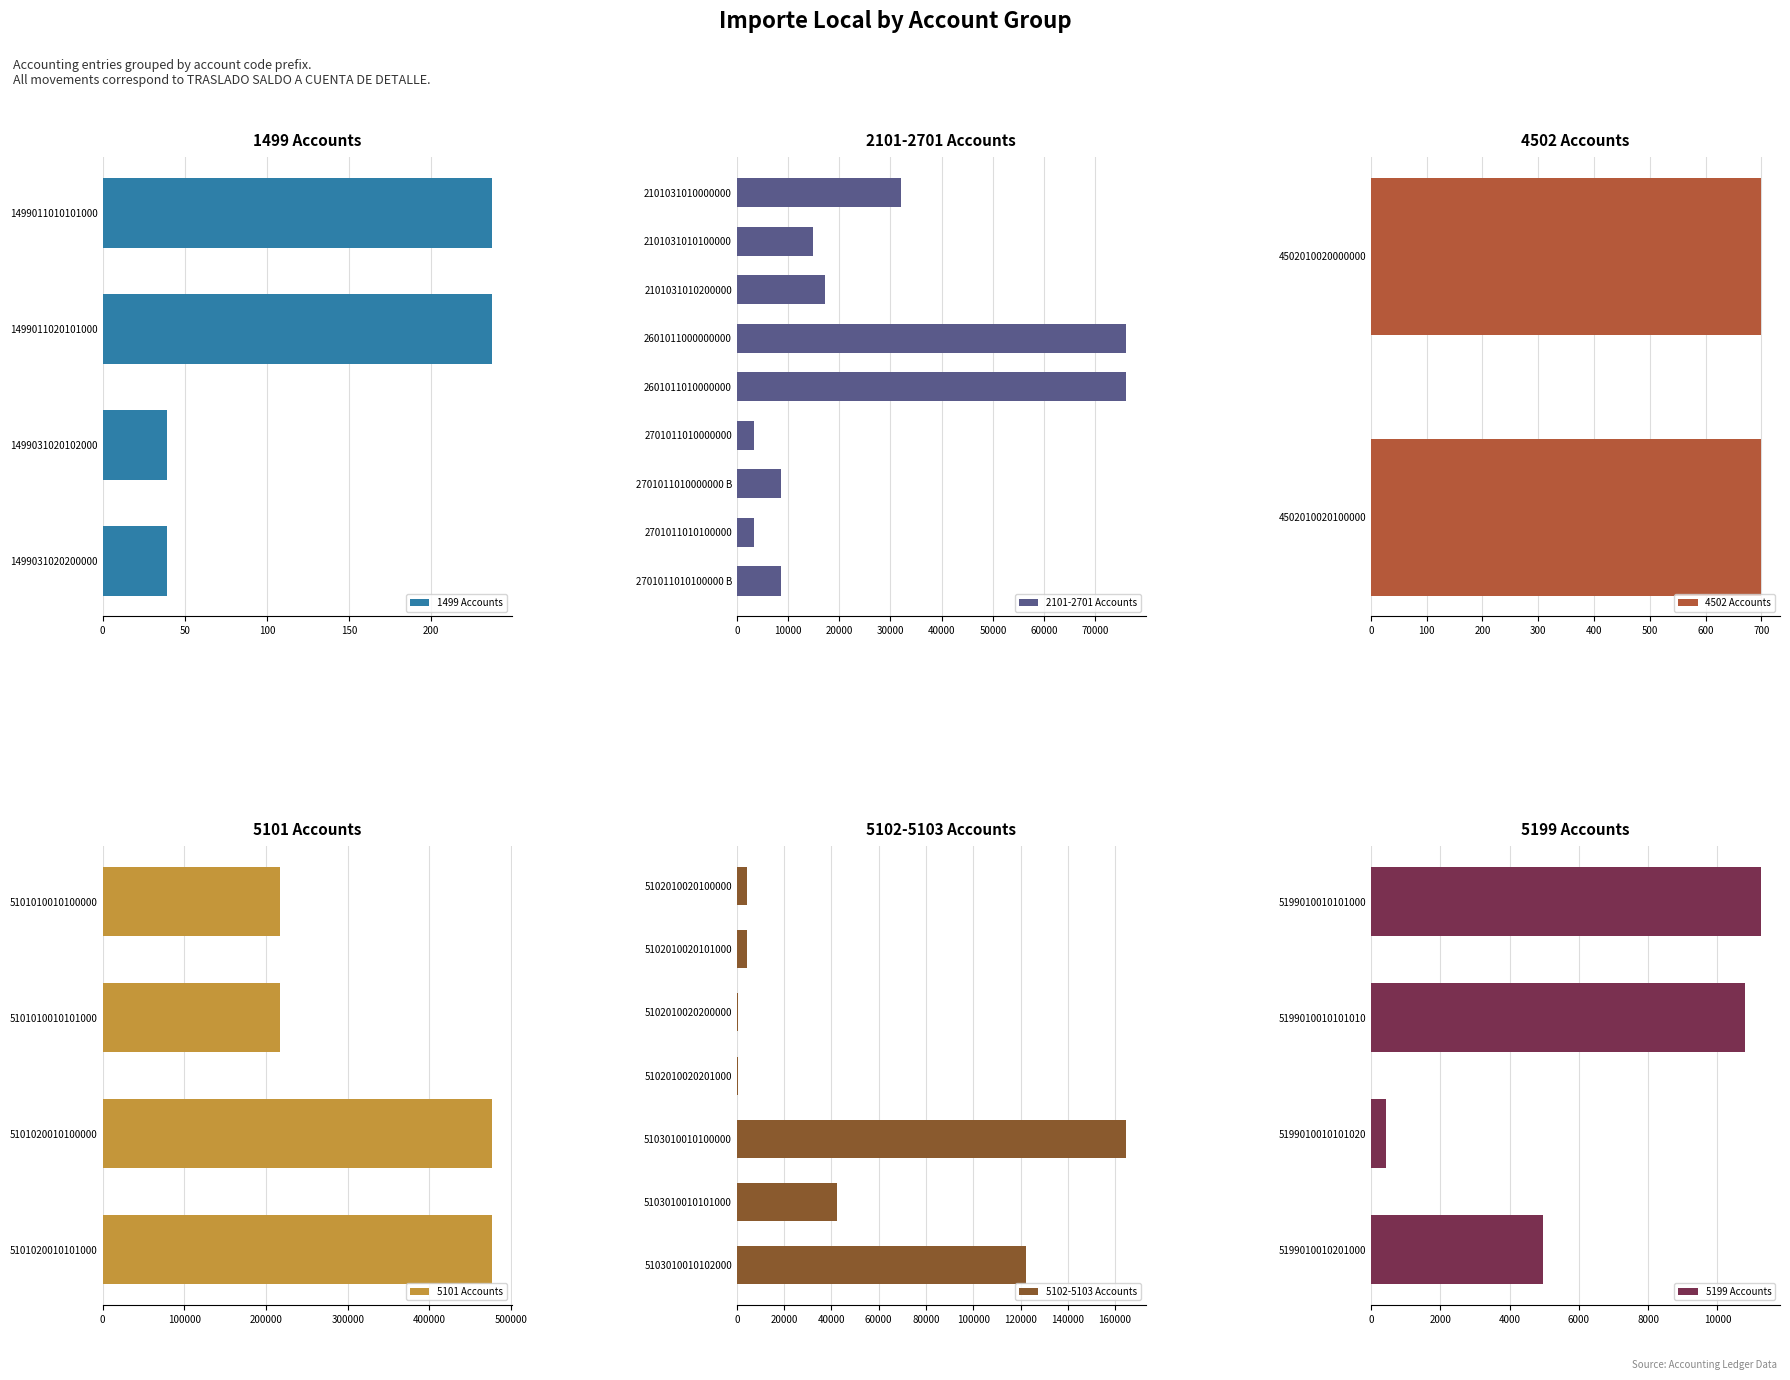

Is it true that 1499 Accounts equals 58.0 at 1499031020200000?

False